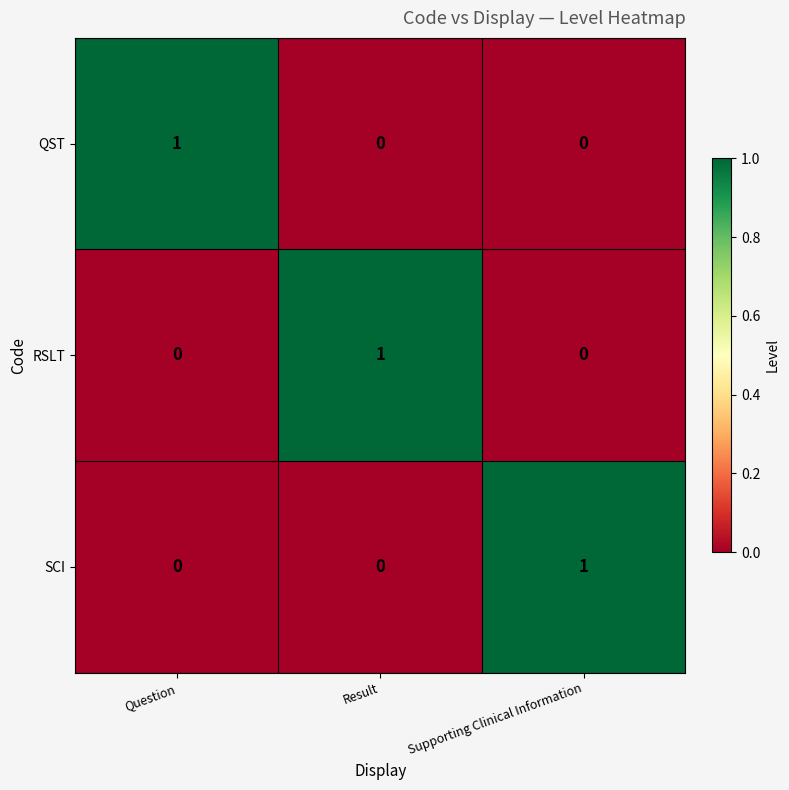

At how many categories does at least one series exceed 0?

3